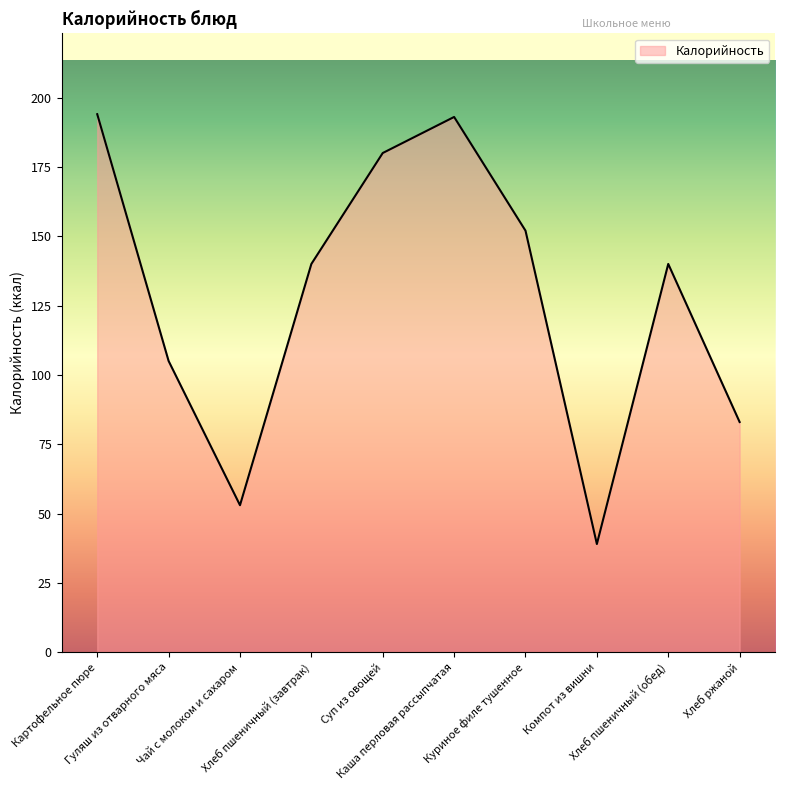

True or false: the data shows 152 at Куриное филе тушенное.

True